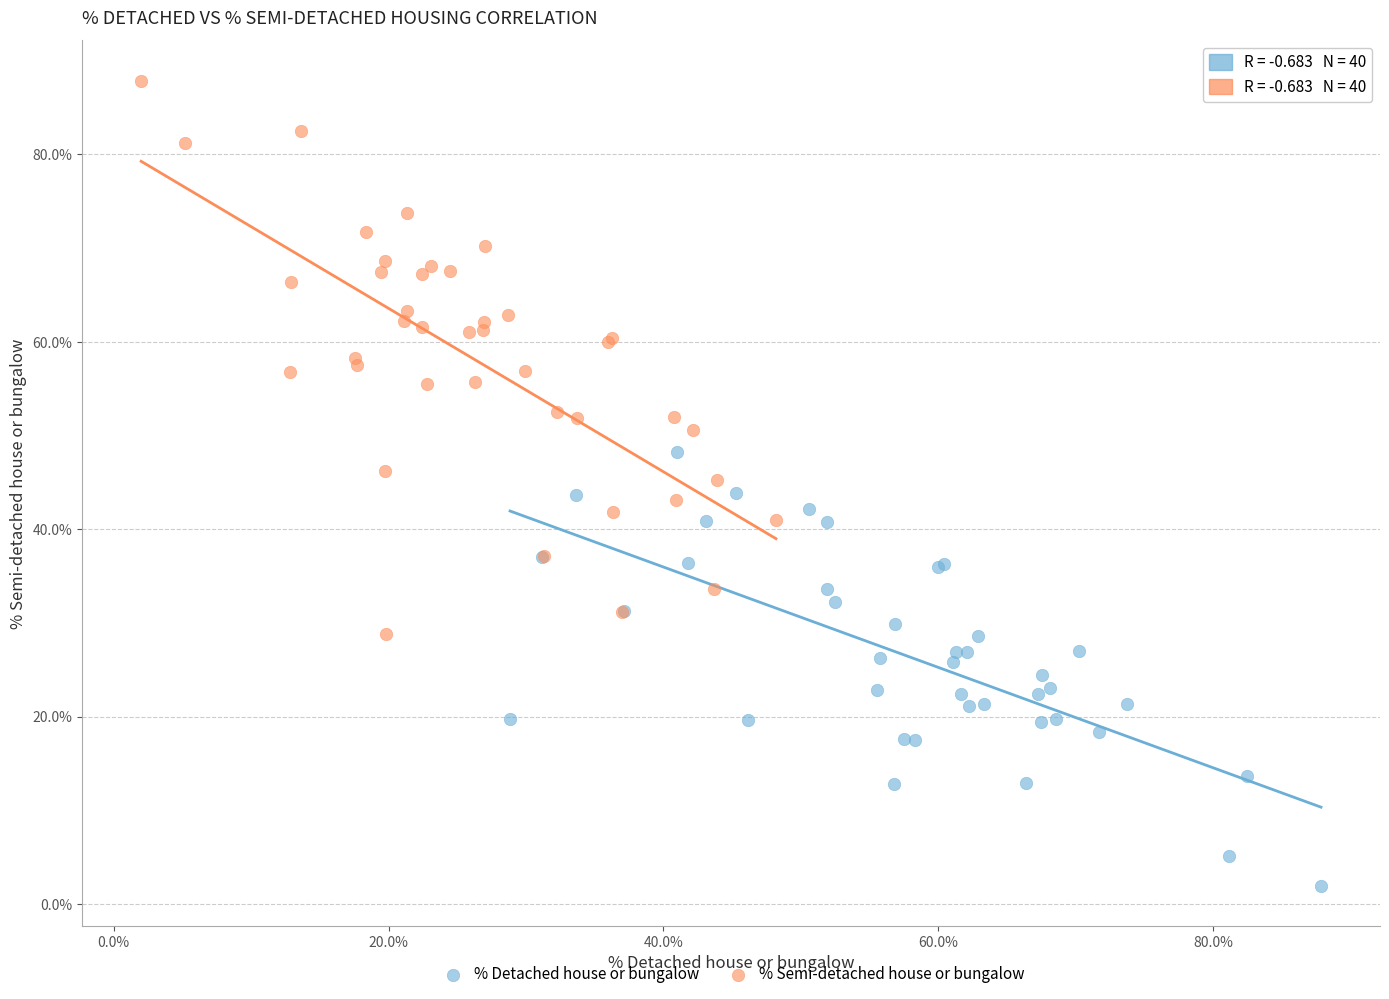

What are all the series names shown in the legend?

% Detached house or bungalow, % Semi-detached house or bungalow